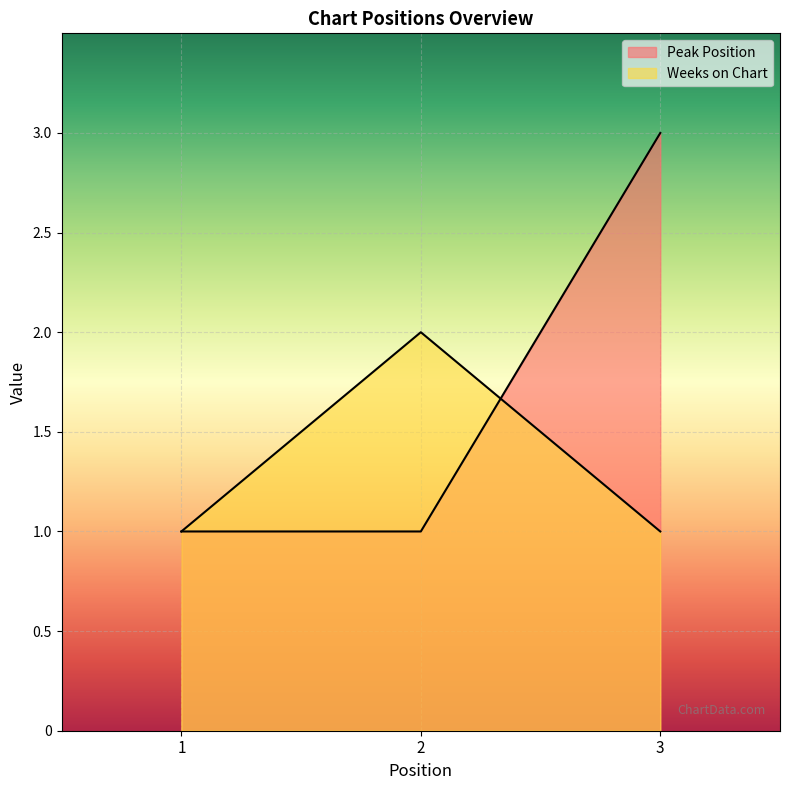

Reading left to right, extract all data points from this chart.

Peak Position: 1	1	3
Weeks on Chart: 1	2	1